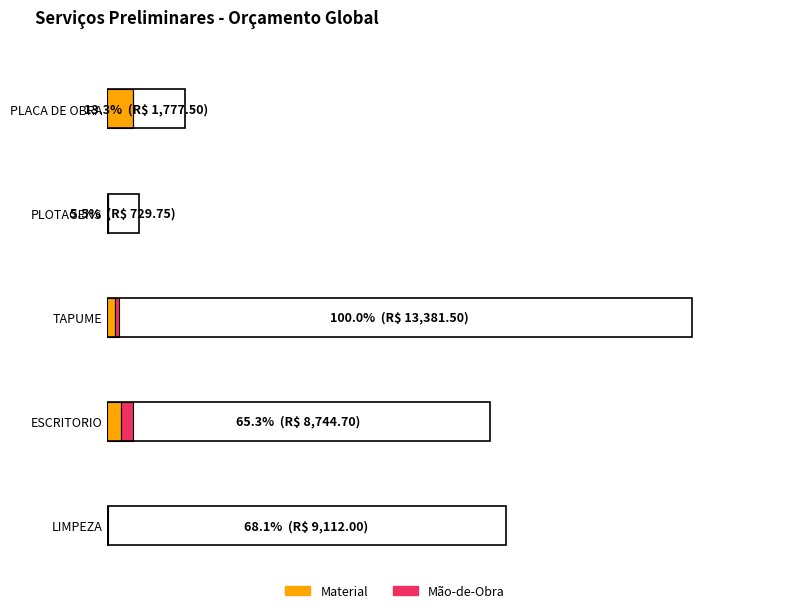

What is the maximum value for Mão-de-Obra?

274.1